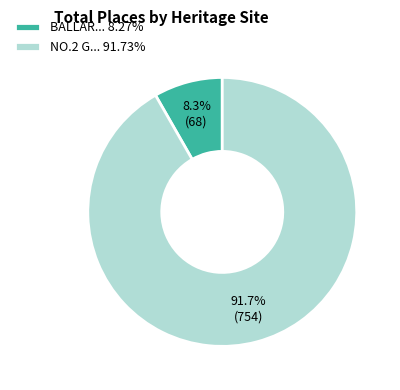

What percentage is NOT represented by BALLAR... 8.27%?

91.7%